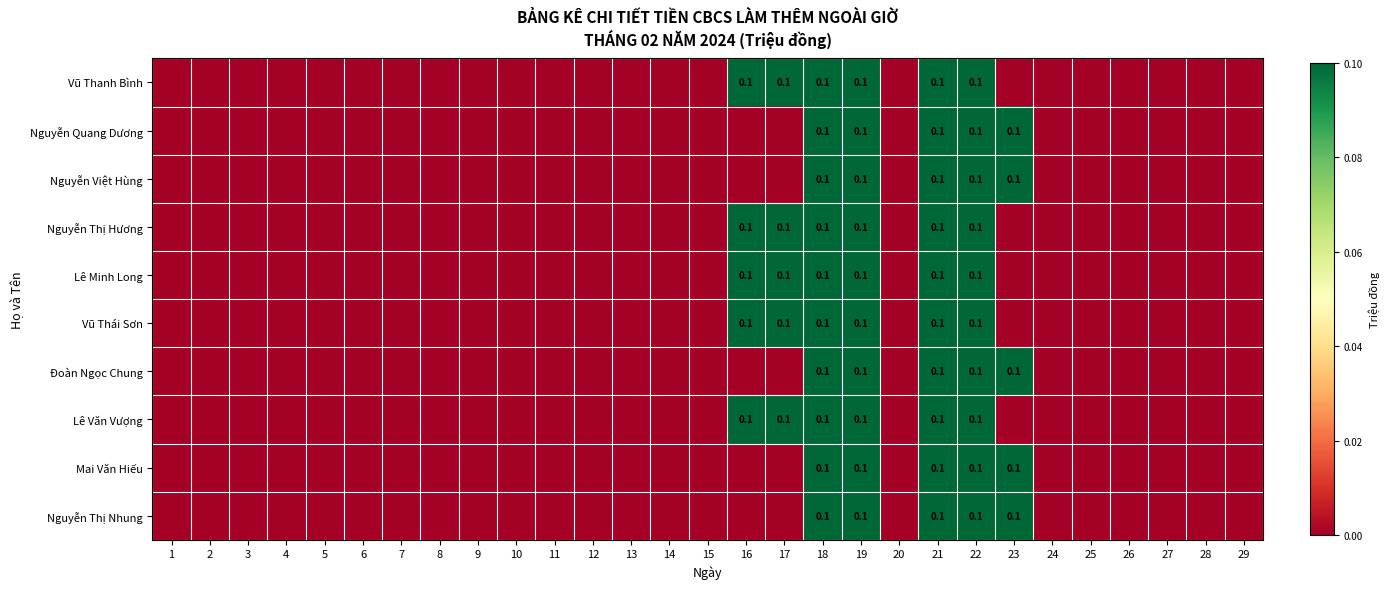

Which label corresponds to the largest value in the chart?

16